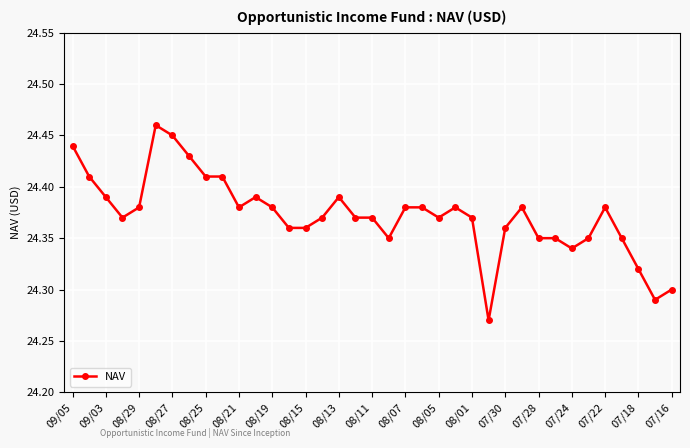

What is the difference between the maximum and minimum values?

0.2